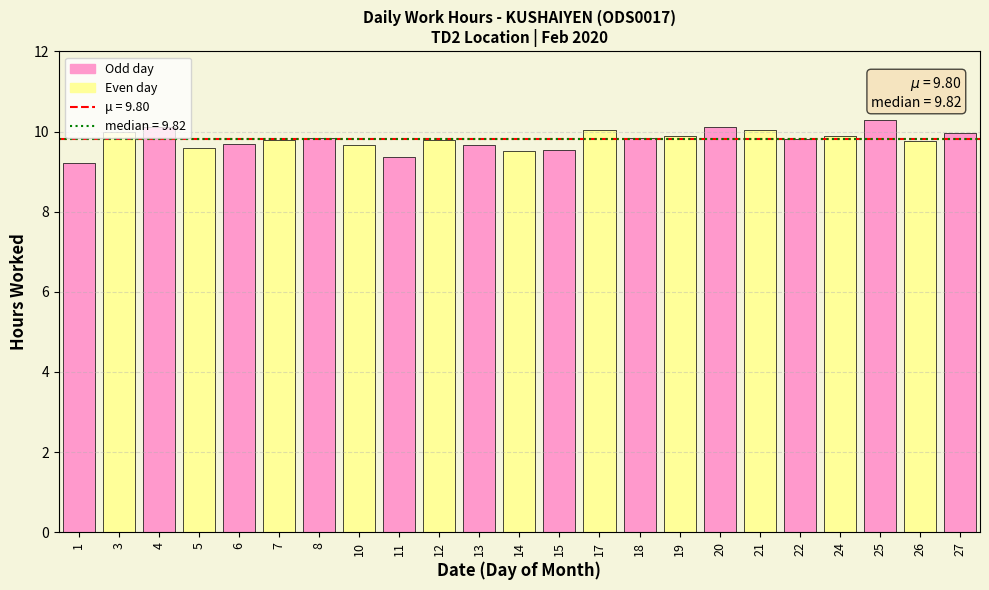

Approximately how many times larger is the value at 7 compared to 1?

1.1